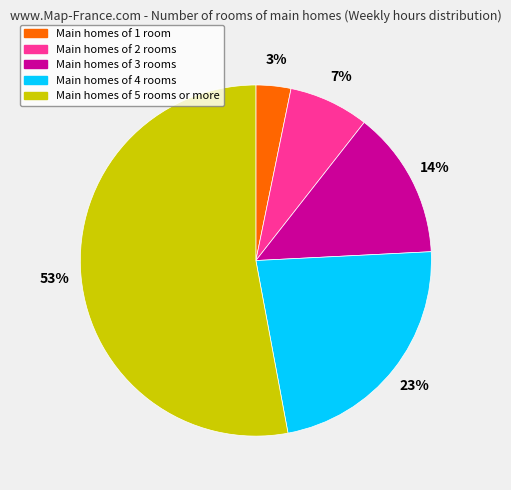

Is there a majority slice in this chart?

Yes